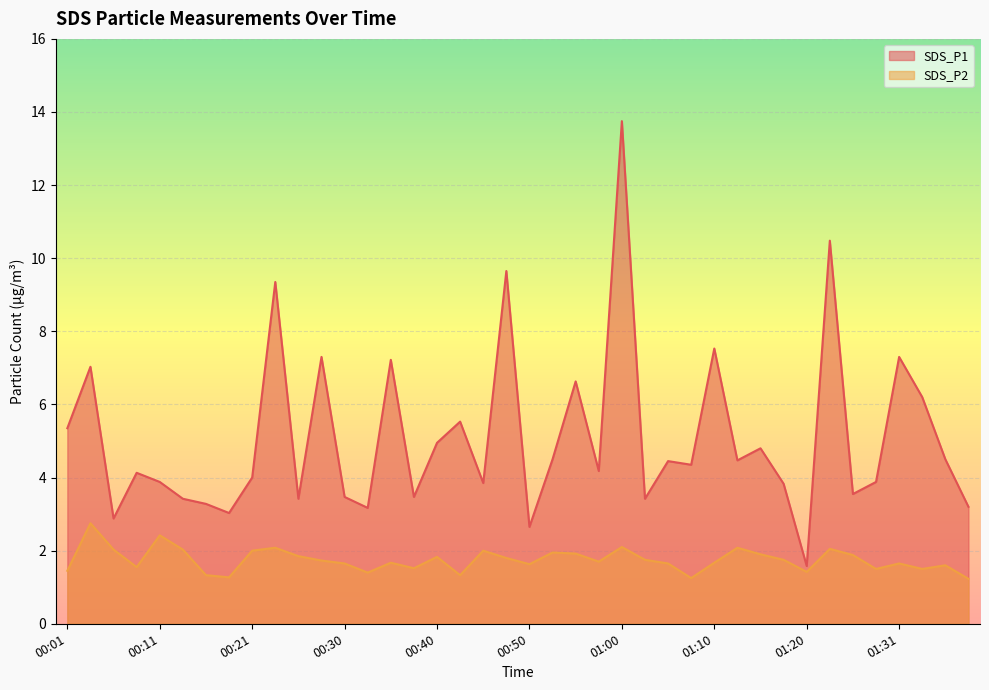

Where is SDS_P1 nearest to the value 7?

00:03